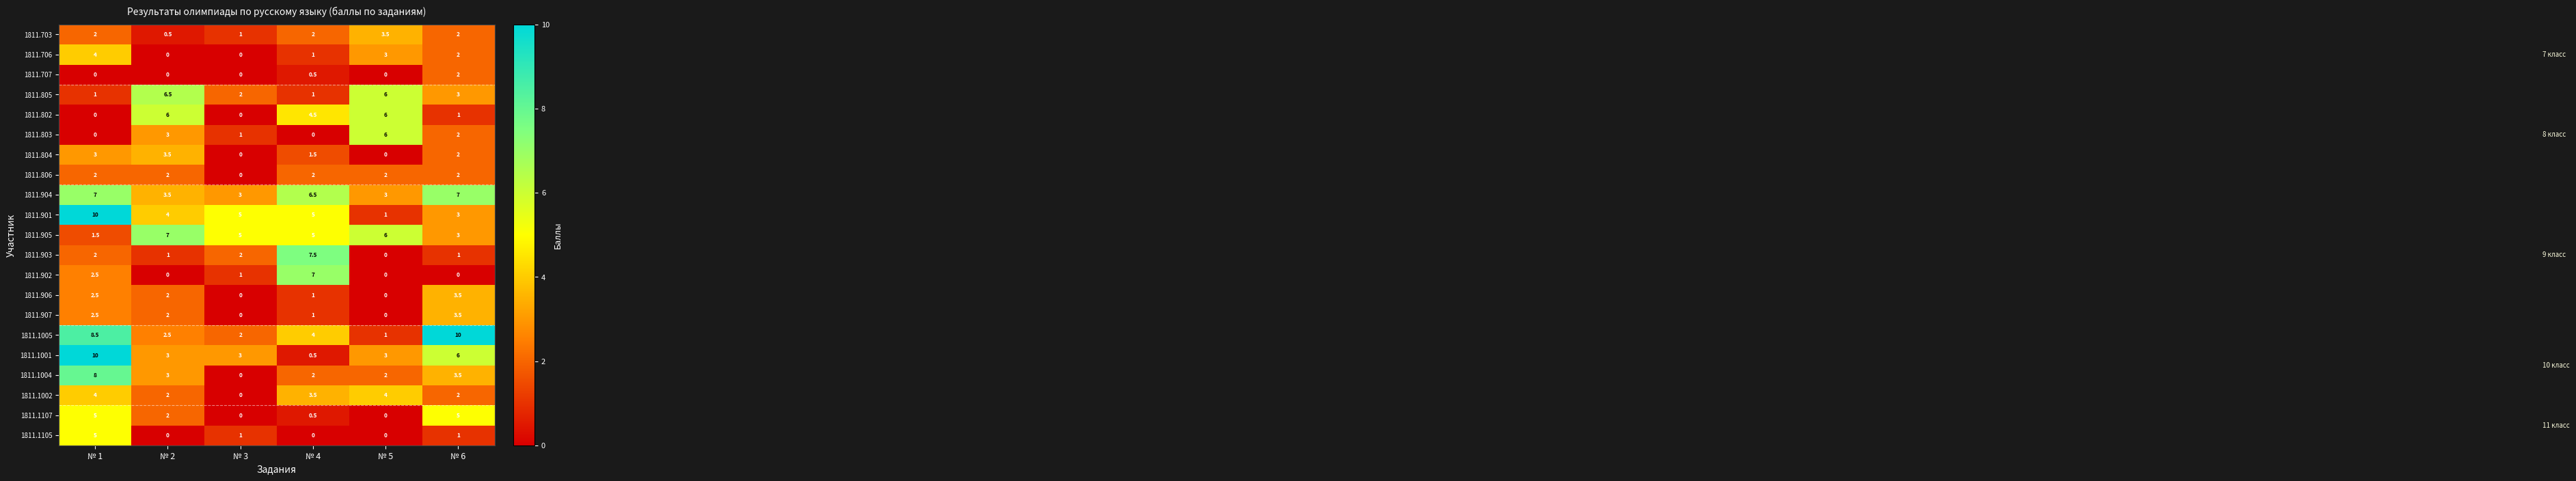

Which series has the widest spread of values?

1811.1001